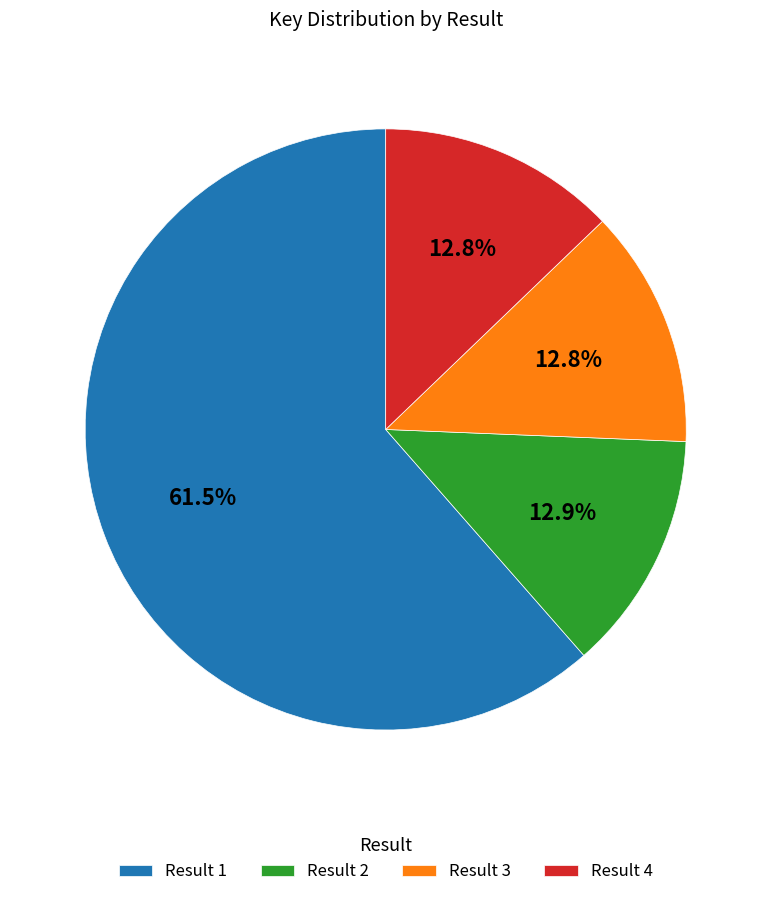

Approximately how many times larger is the value at Result 3 compared to Result 2?

1.0